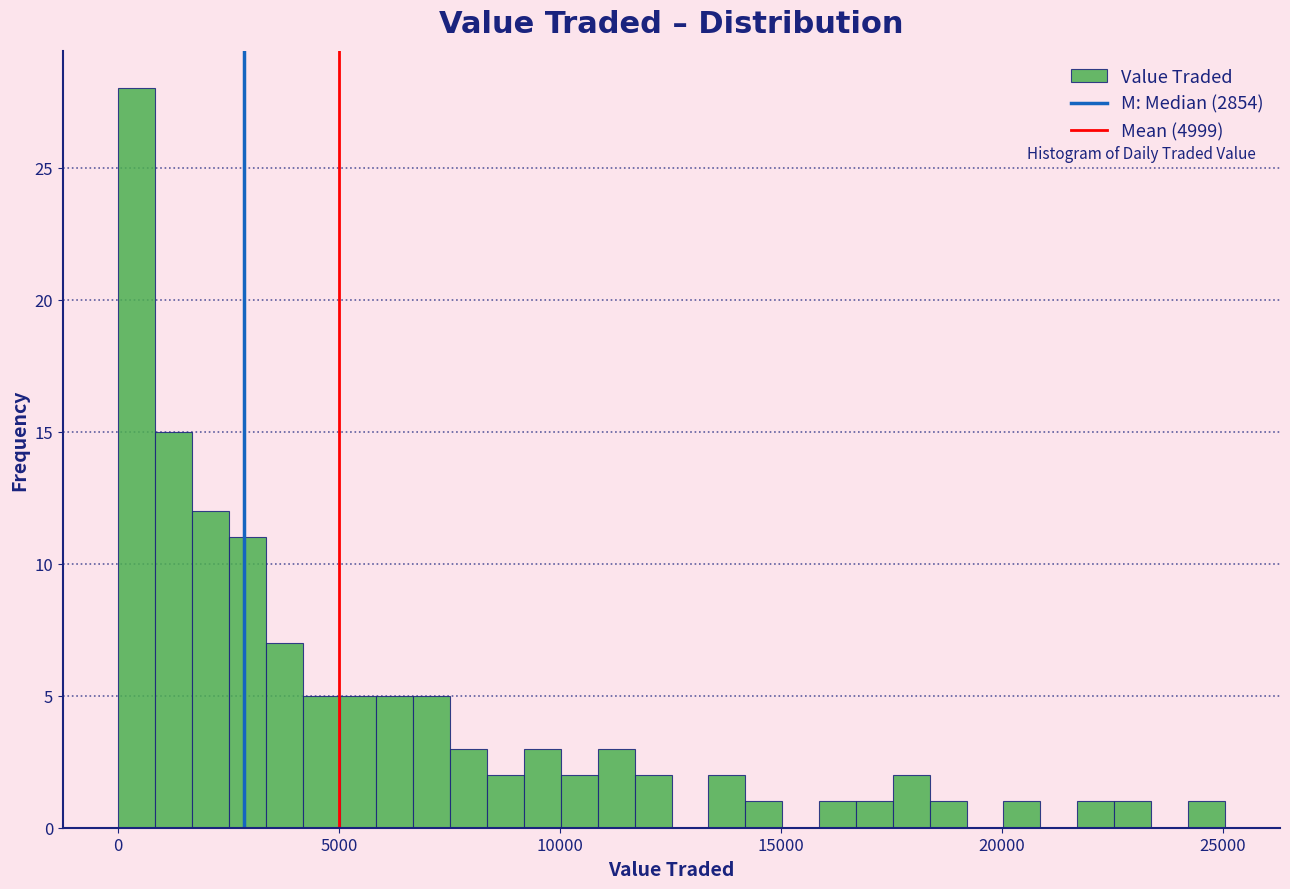

Read against the x-axis, roughly where is the centre of the tallest bar?

500